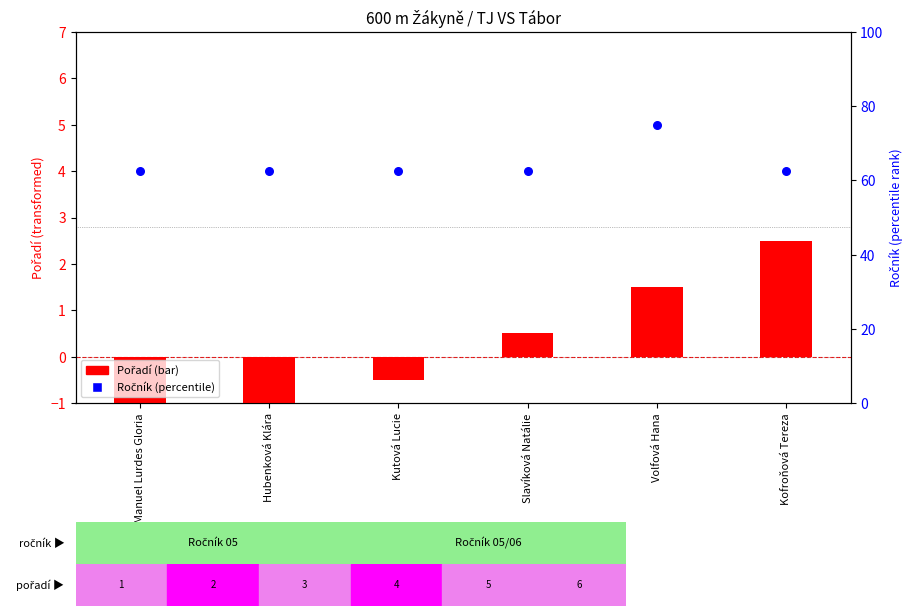

At how many categories does at least one series exceed 1?

6